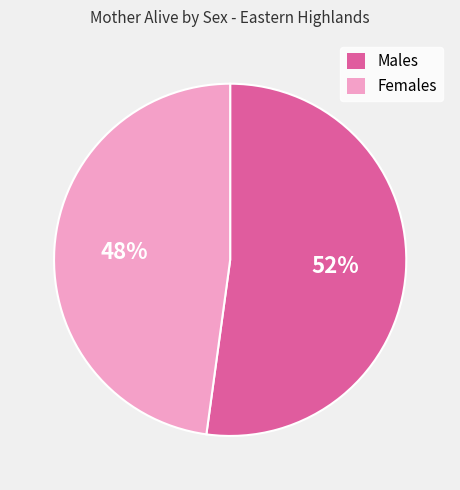

True or false: Females accounts for 48% of the total.

True